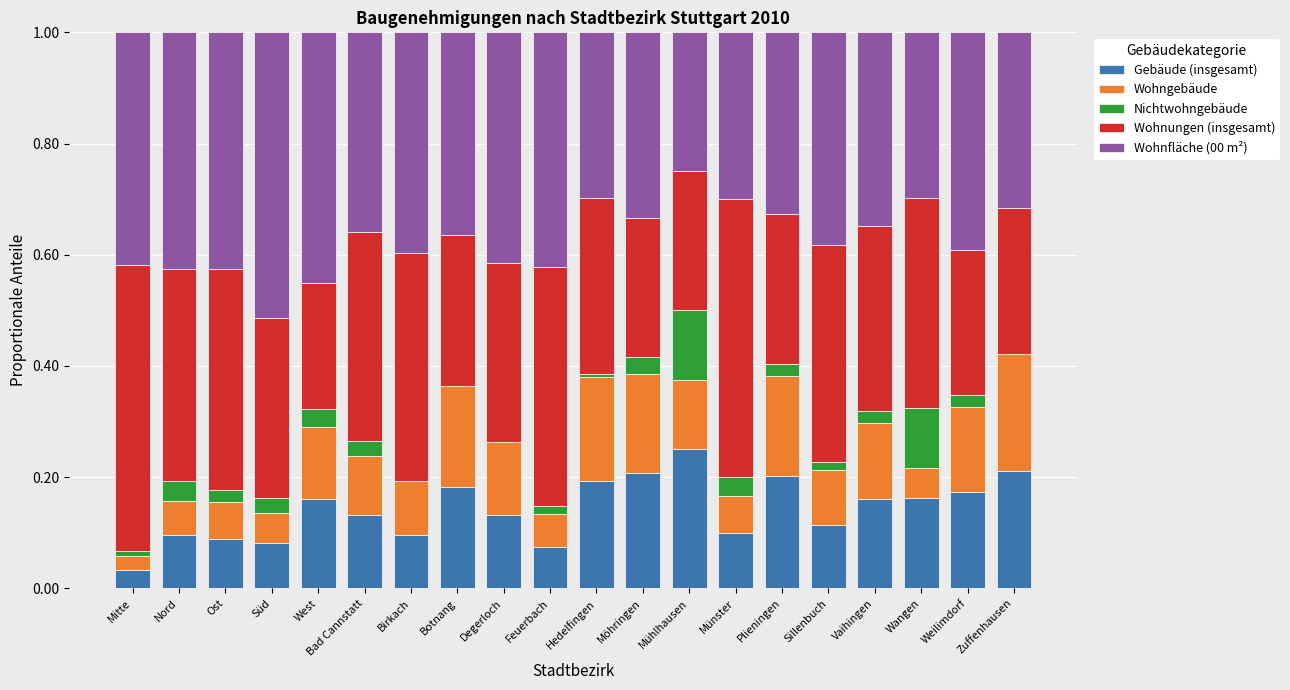

What is the total value across all series at Süd?

1.0